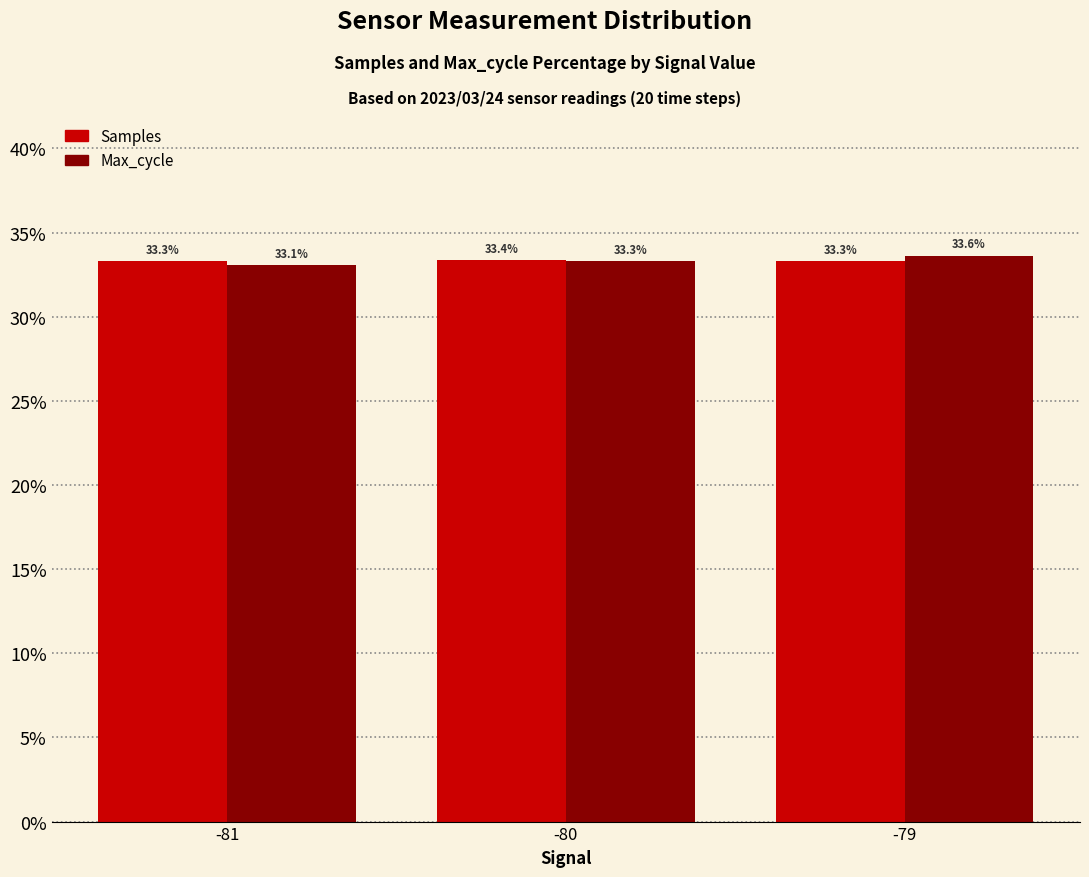

Which series has the largest range (max minus min)?

Max_cycle